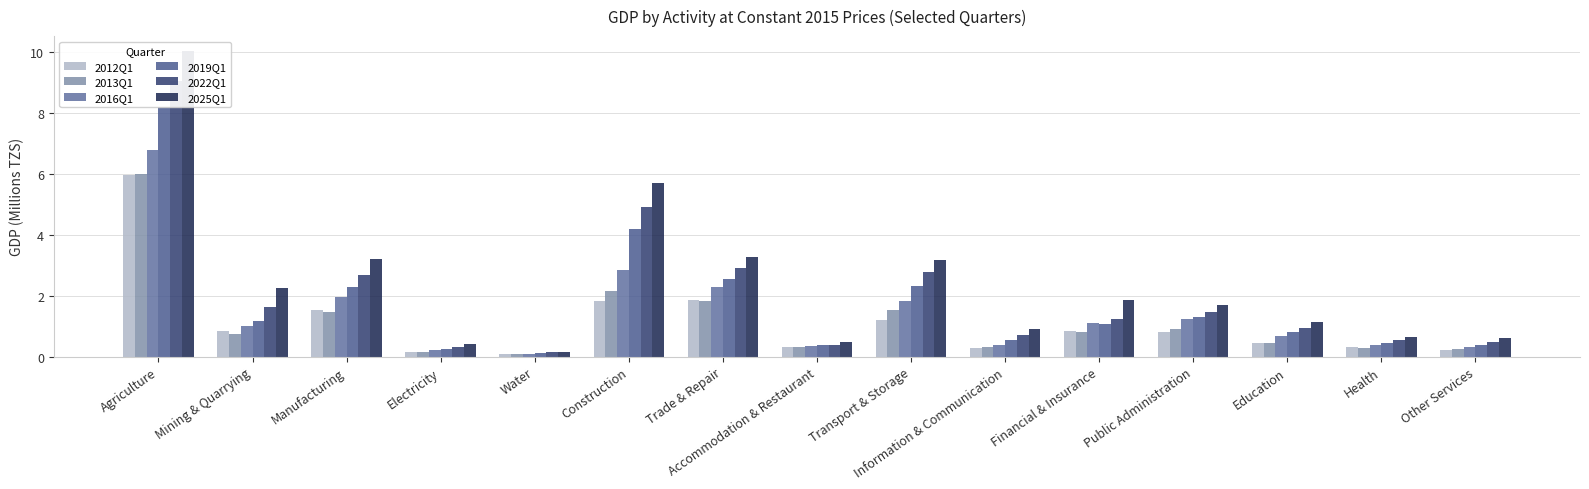

What is the value of the 2019Q1 bar at the 1st from the left?

8.2